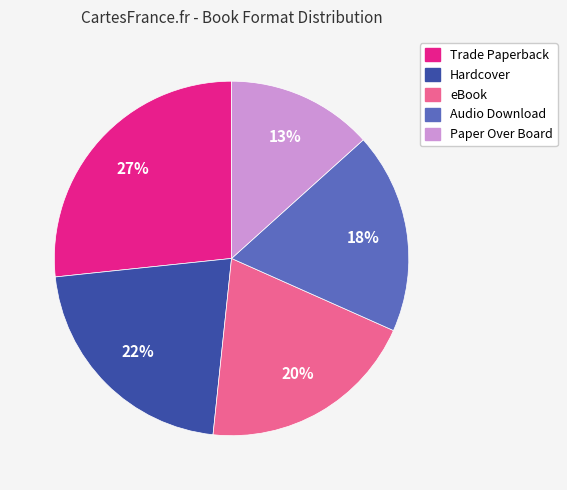

Approximately how many times larger is the value at Audio Download compared to eBook?

0.9